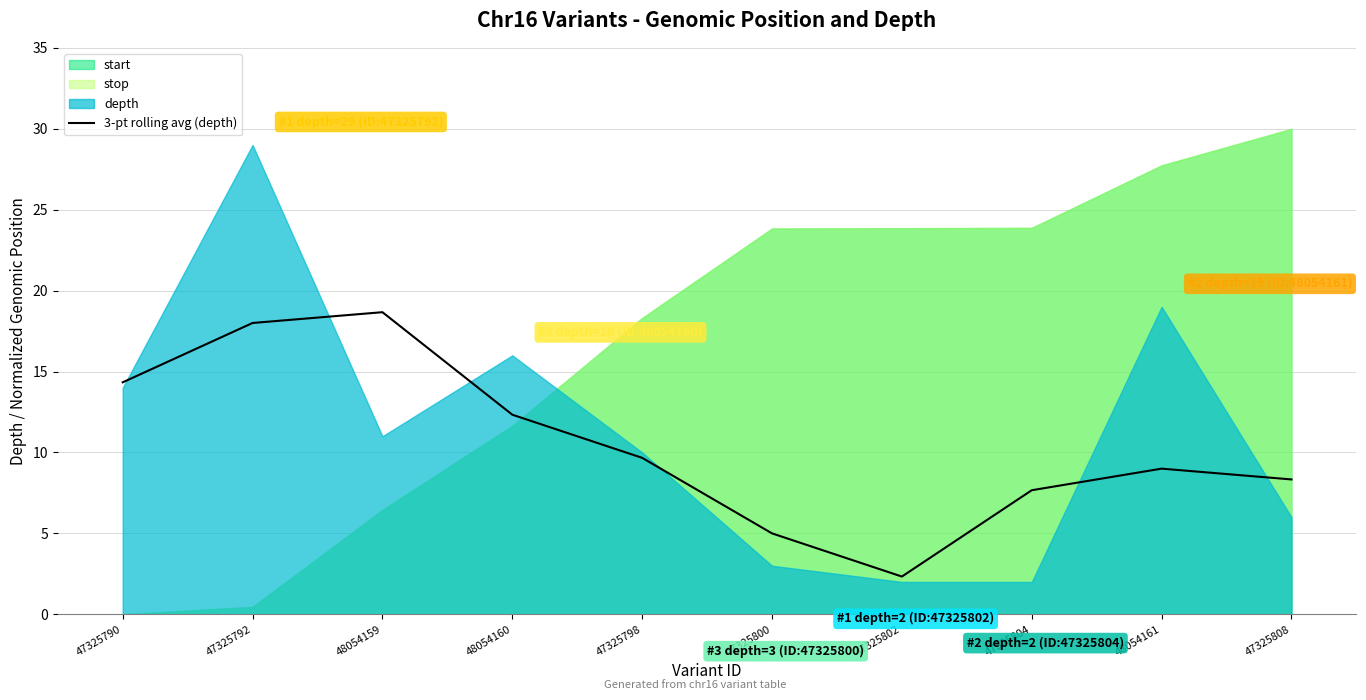

At which label does 3-pt rolling avg (depth) reach its minimum?

47325802